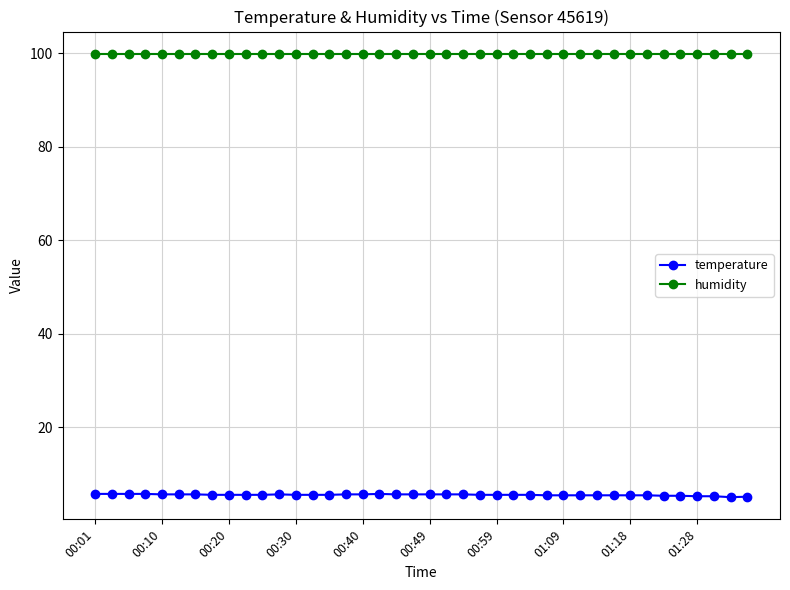

List the series in order of their peak value, lowest first.

temperature, humidity